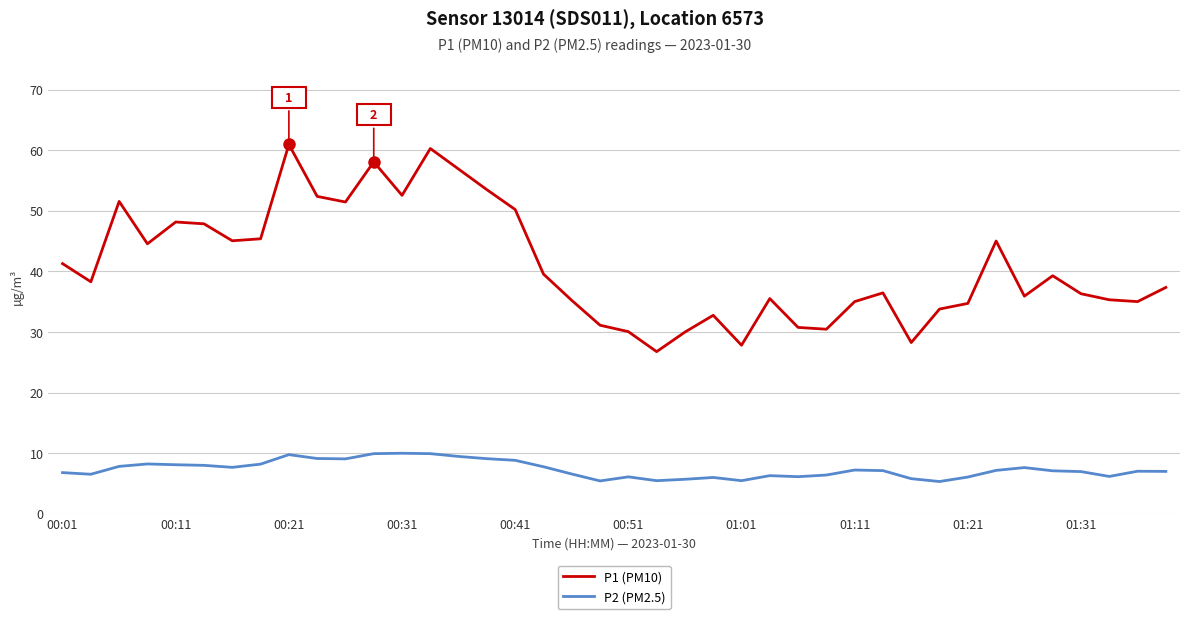

True or false: P1 (PM10) and P2 (PM2.5) cross at least once.

False